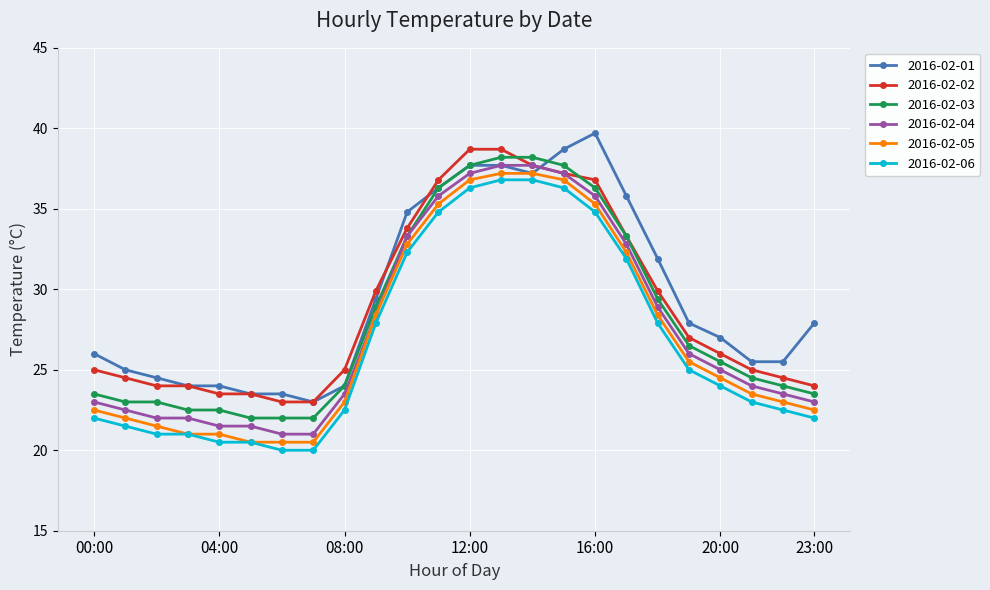

What is the value of the 2016-02-06 point at the 19th from the left?

27.9